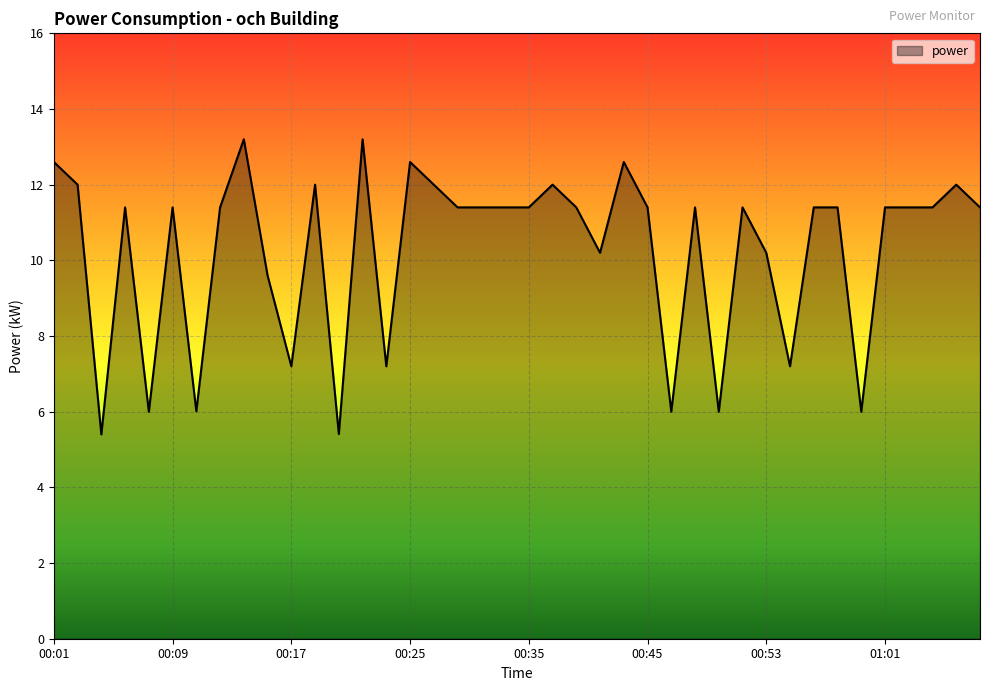

What is the greatest value displayed?

13.2